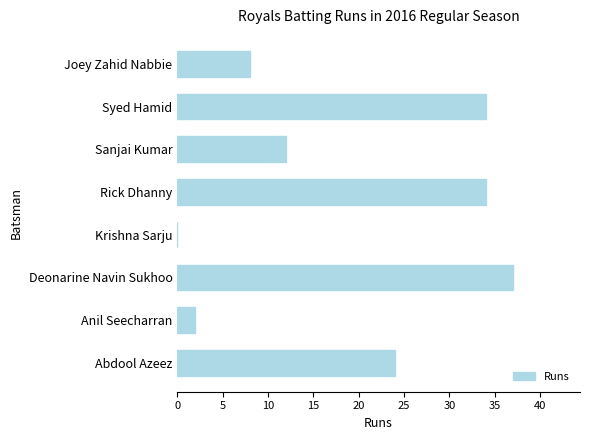

True or false: the data shows 8 at Joey Zahid Nabbie.

True